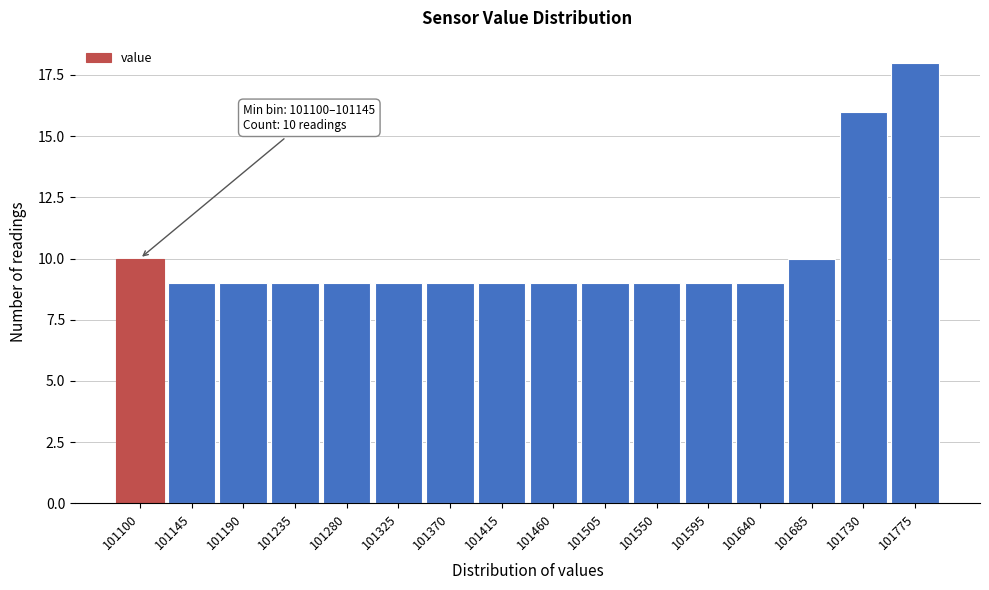

Reading left to right, extract all data points from this chart.

101100=10	101145=9	101190=9	101235=9	101280=9	101325=9	101370=9	101415=9	101460=9	101505=9	101550=9	101595=9	101640=9	101685=10	101730=16	101775=18